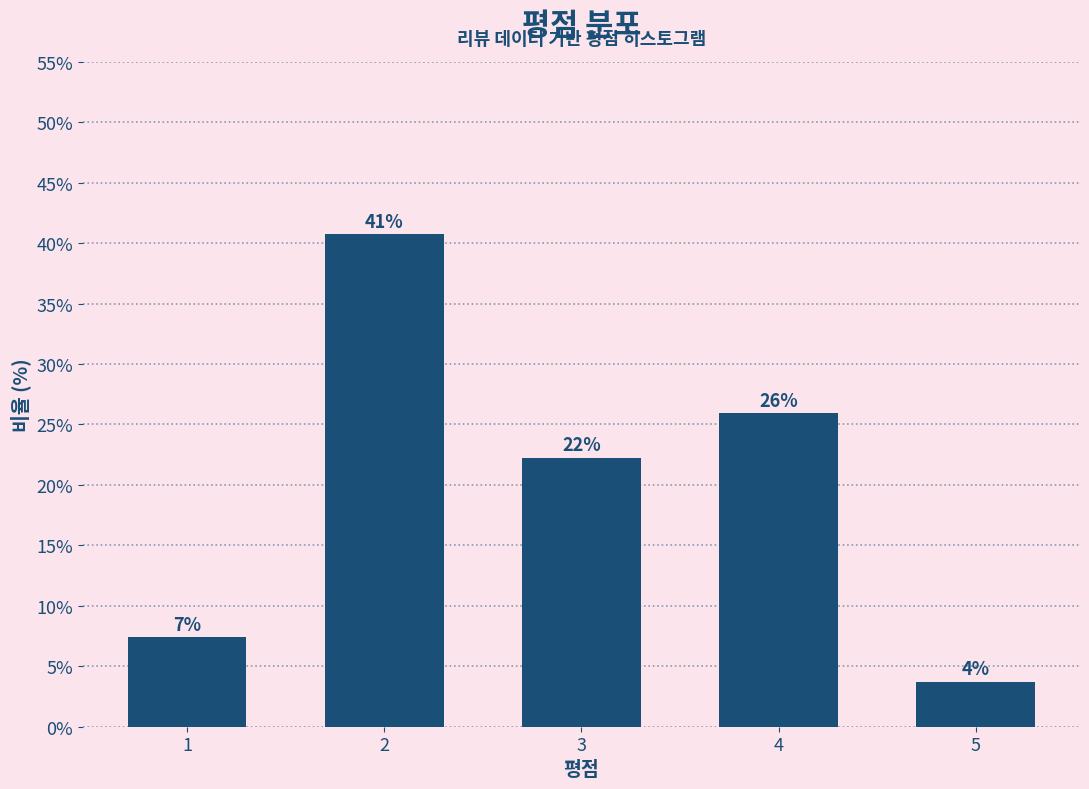

Does the chart contain any negative values?

No